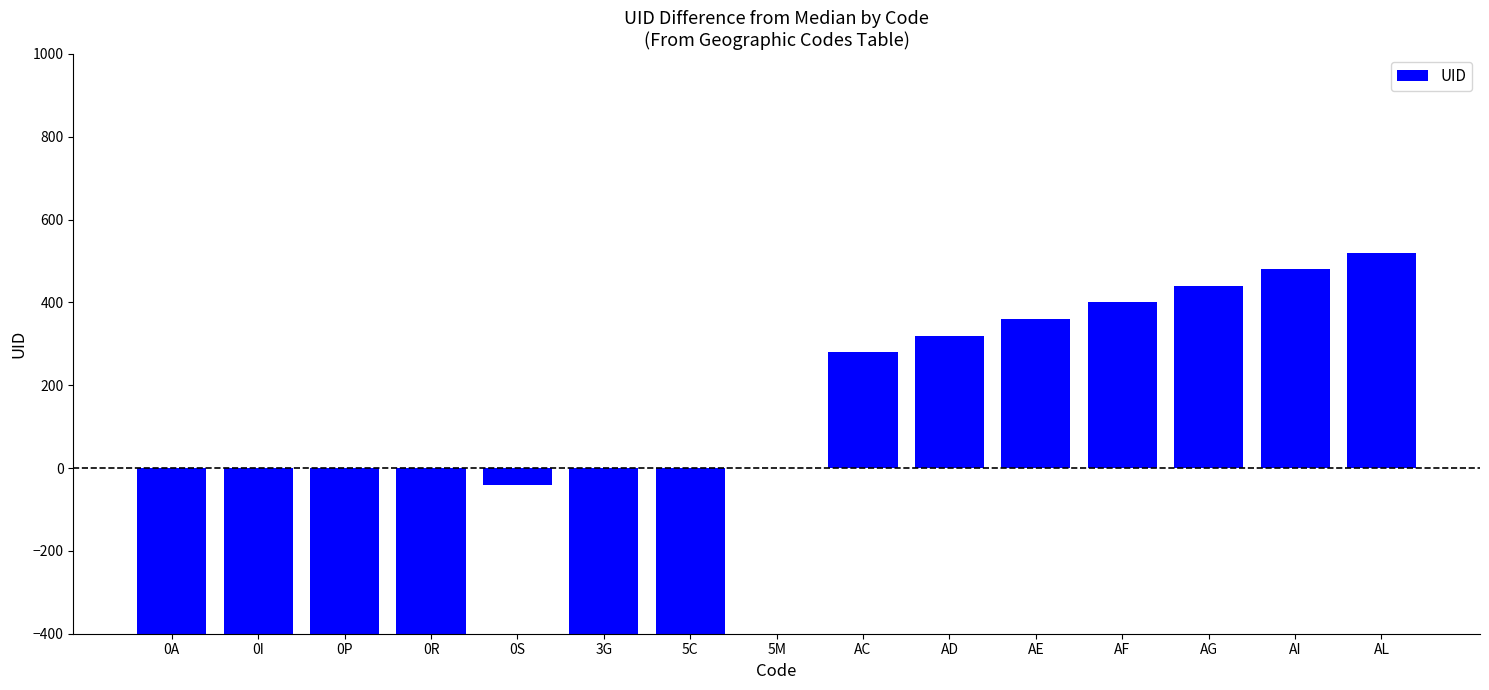

Which category has the highest value across all series?

AL